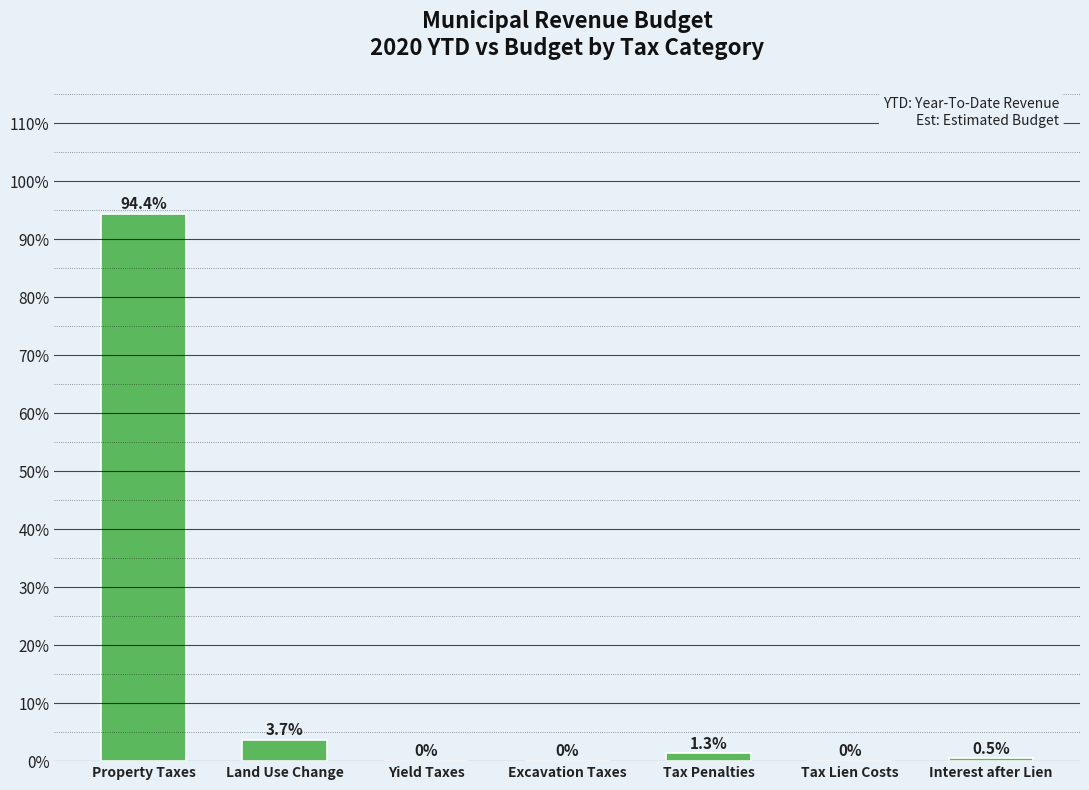

What is the sum of the values at Tax Penalties and Excavation Taxes?

1.3